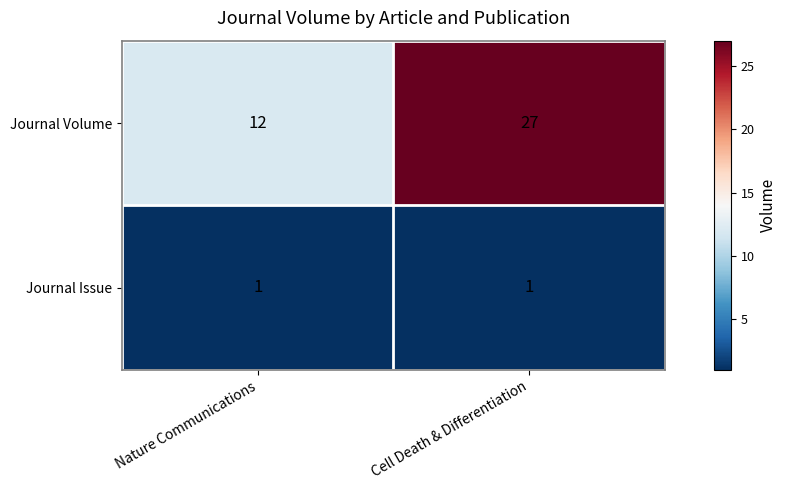

What is the difference between the maximum and minimum values in the Journal Volume series?

15